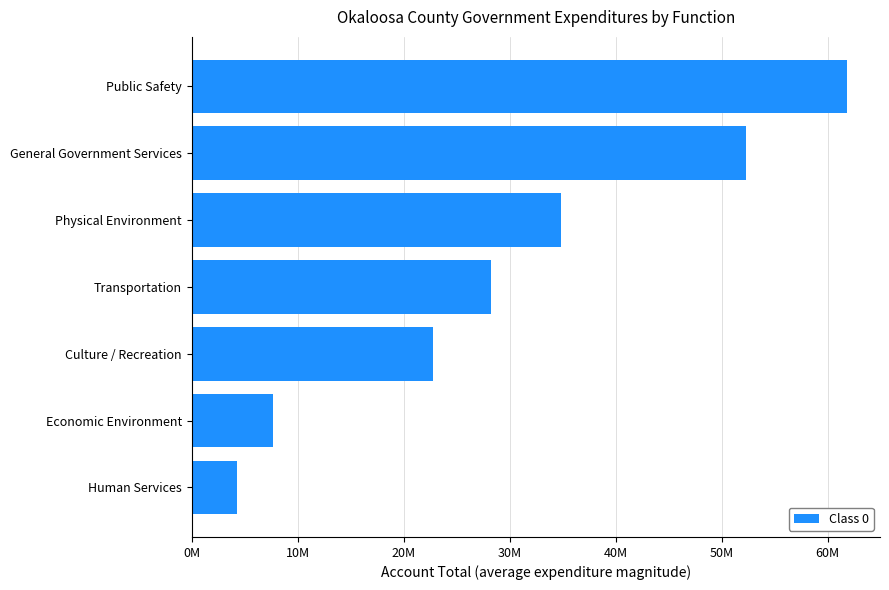

What is the average value?

30286704